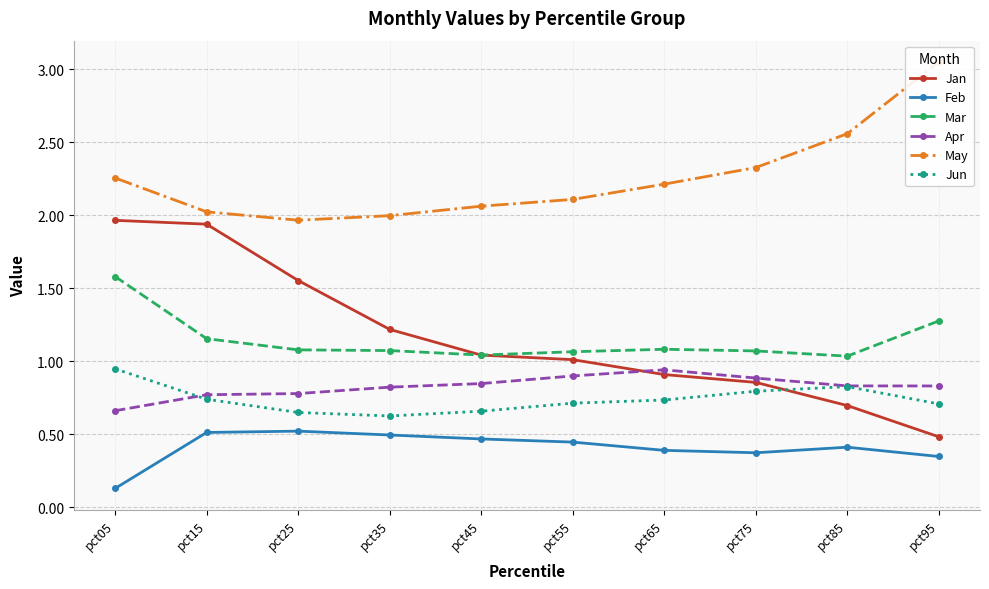

Between pct65 and pct25, which is larger?

pct25